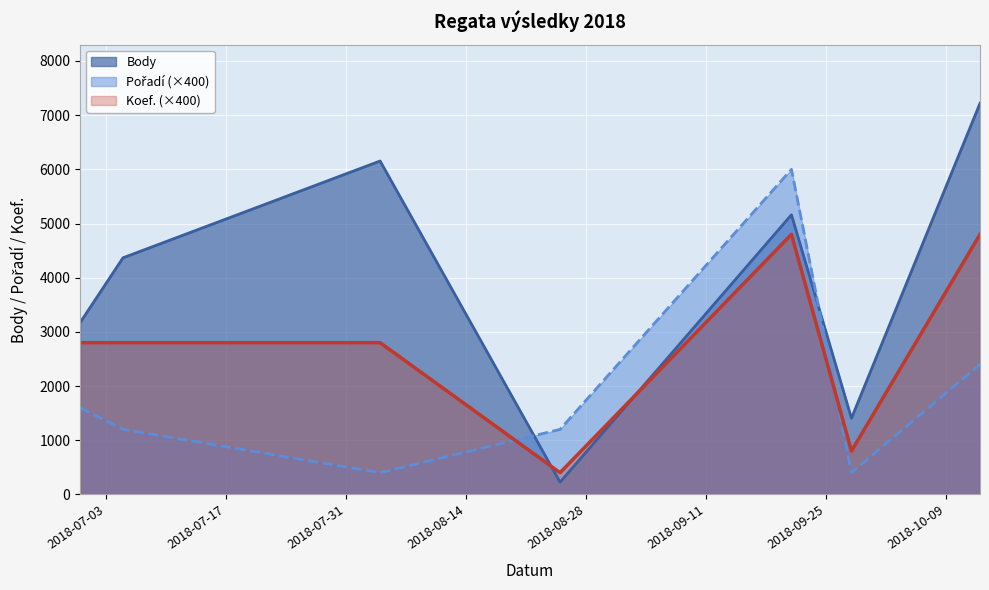

How many lines are shown in the chart?

3